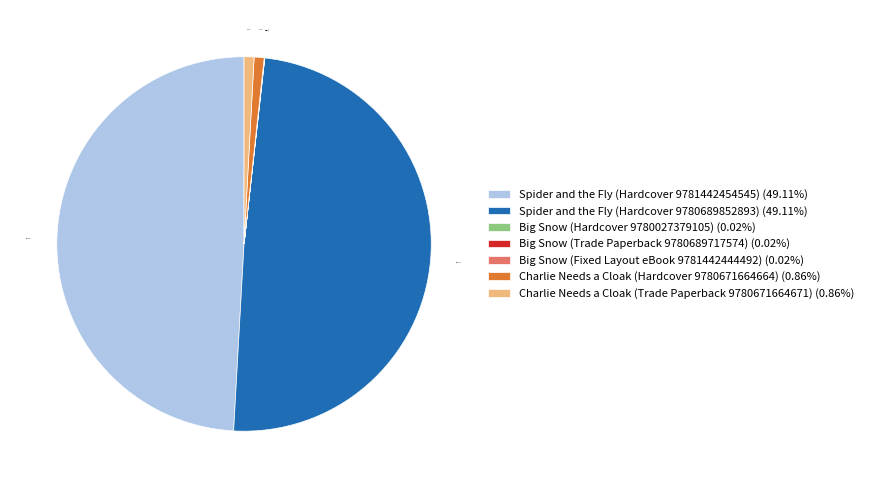

Between Spider and the Fly (Hardcover 9780689852893) (49.11%) and Charlie Needs a Cloak (Trade Paperback 9780671664671) (0.86%), which is larger?

Spider and the Fly (Hardcover 9780689852893) (49.11%)